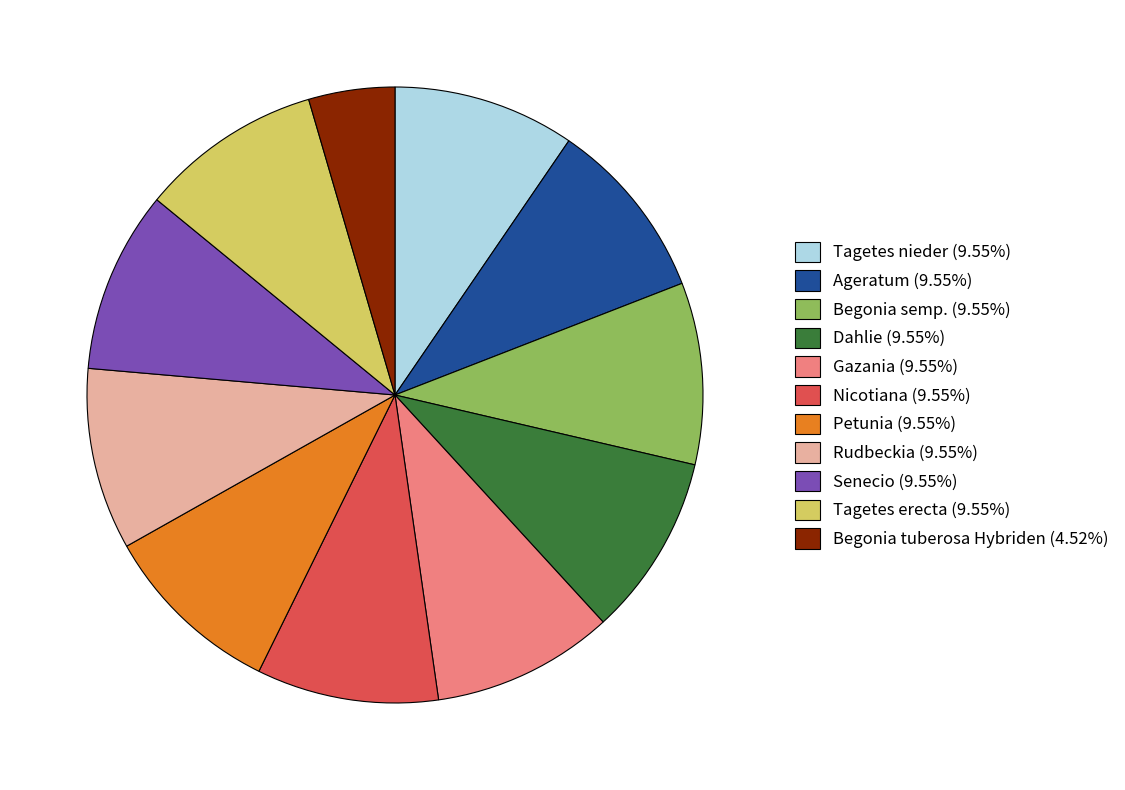

Is the sum of Senecio (9.55%) and Petunia (9.55%) greater than half?

No